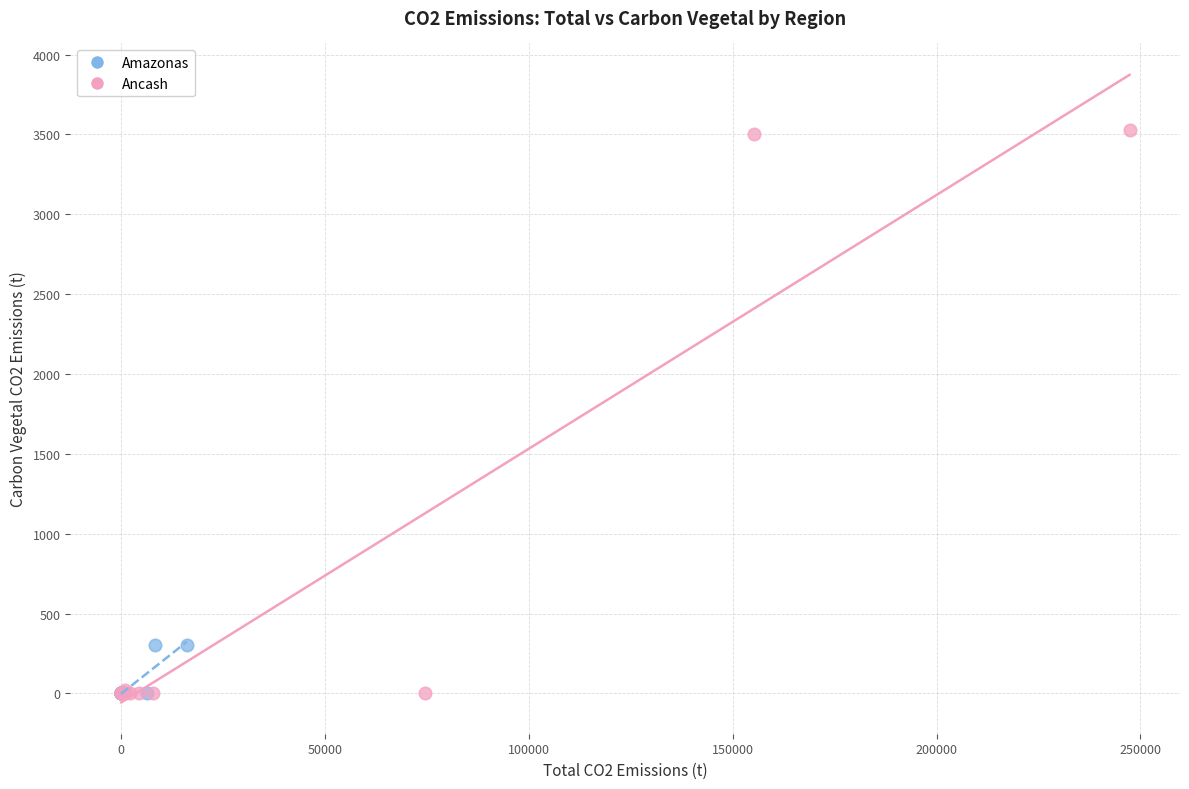

Which series has the largest Y range (max minus min)?

Ancash